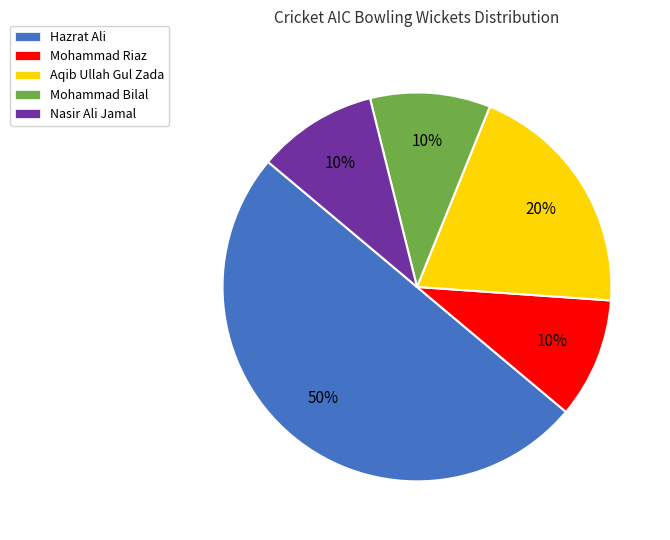

Do Hazrat Ali and Mohammad Riaz together represent more than half of the pie?

Yes